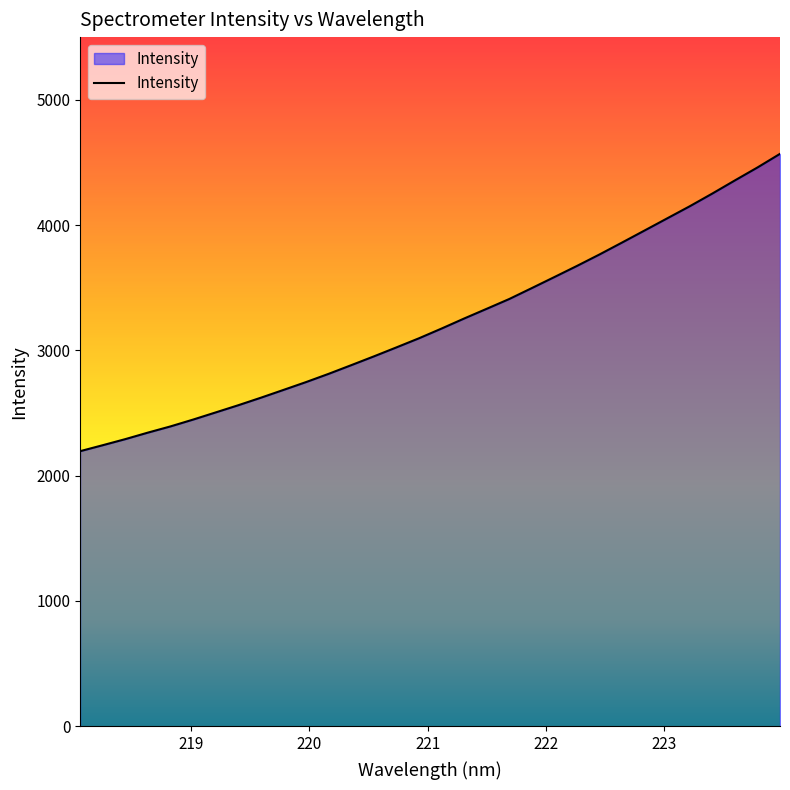

Count the number of categories in the chart.

32